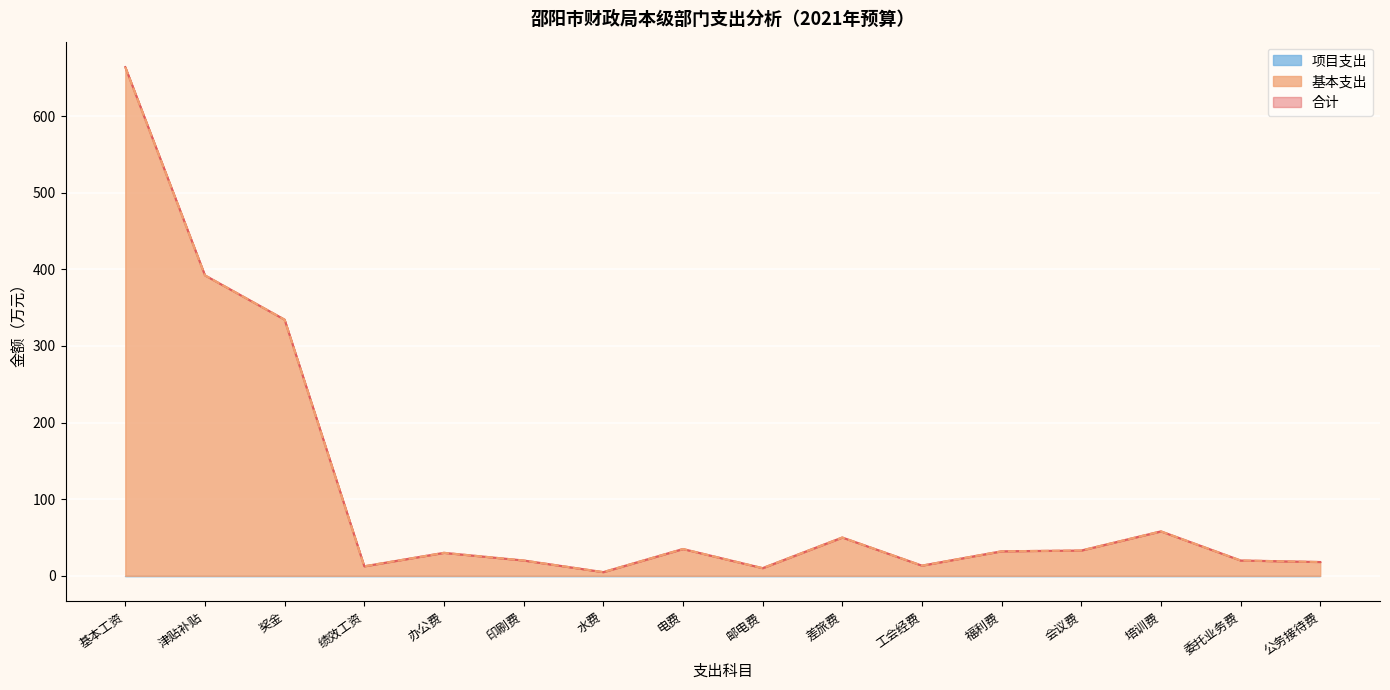

What is the greatest value displayed?

664.1